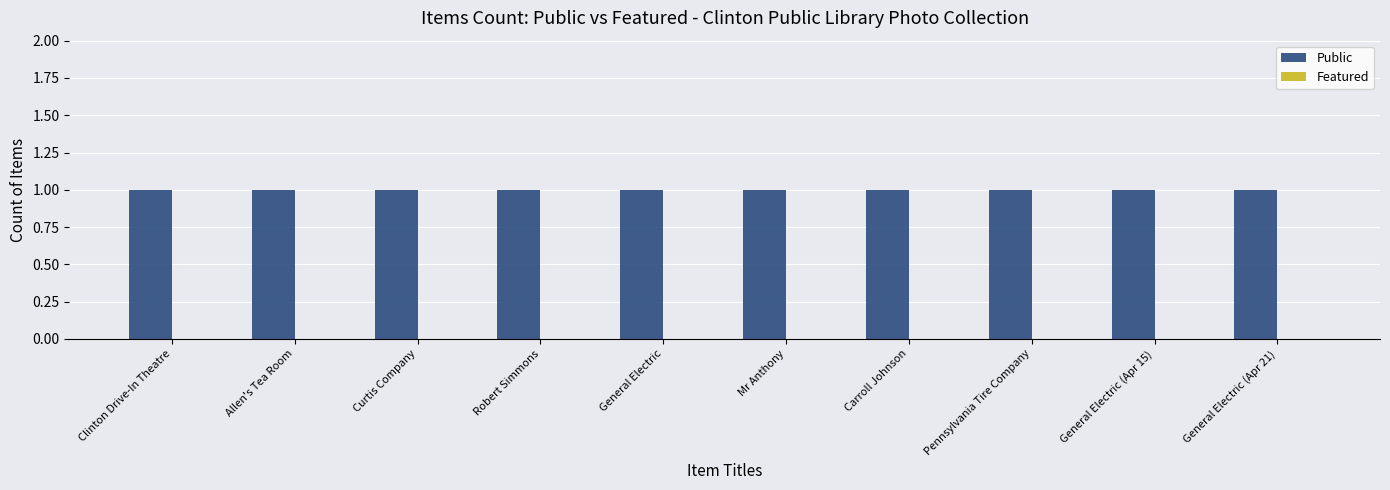

List the series in order of their overall mean, highest first.

Public, Featured